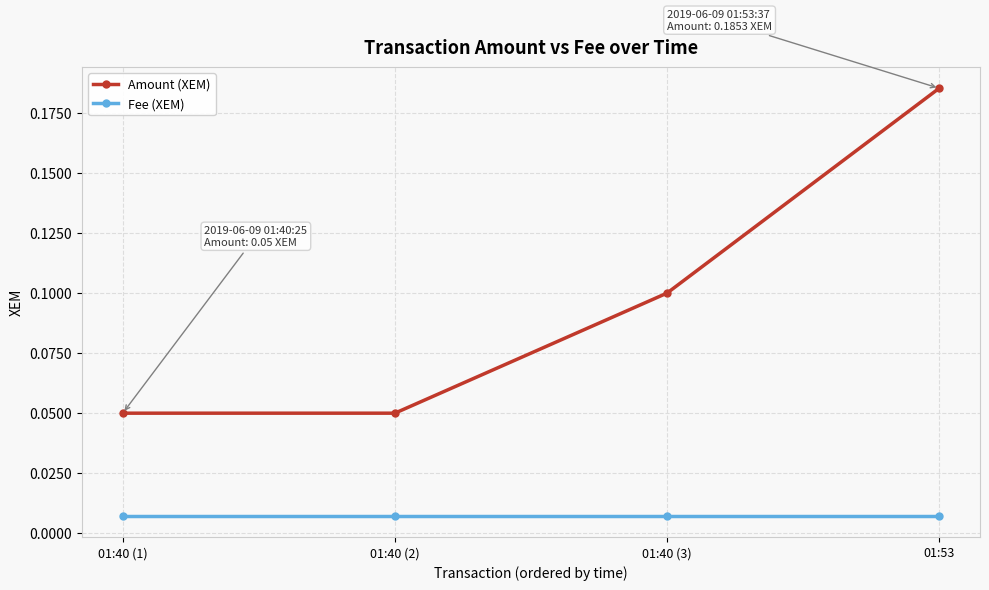

Which label corresponds to the largest value in the chart?

01:53